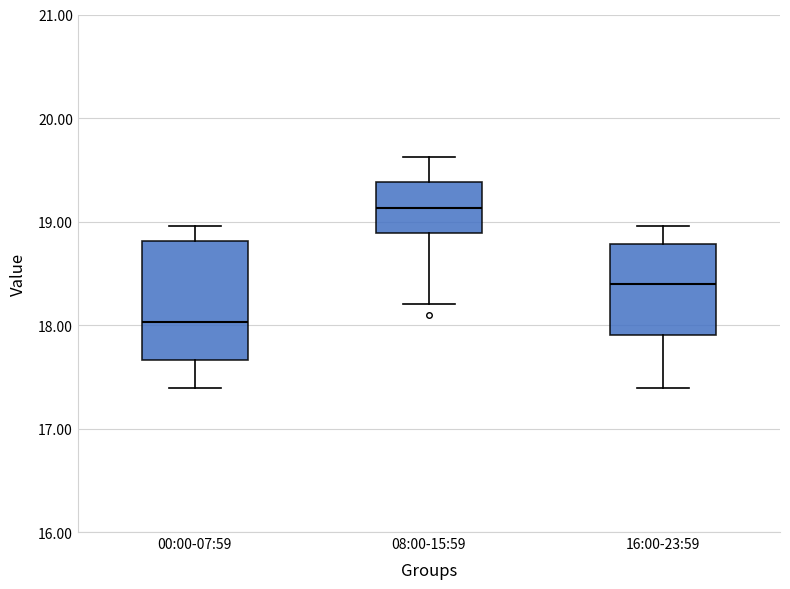

Where is the upper edge of the box for 16:00-23:59 on the y-axis? The values are not printed on the chart, so give them approximately, as read against the axis.

18.8